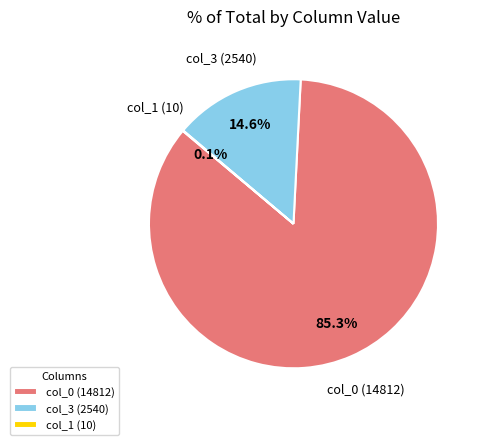

What is the ratio of the value at col_0 (14812) to the value at col_3 (2540)?

5.8